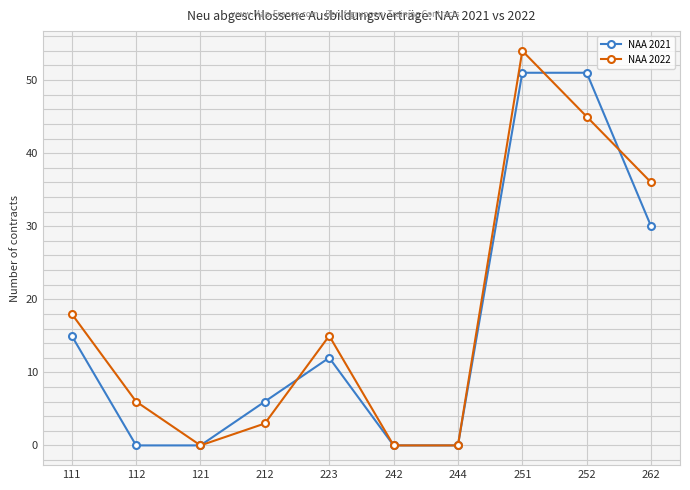

After their last crossing, which series has the higher values: NAA 2021 or NAA 2022?

NAA 2022